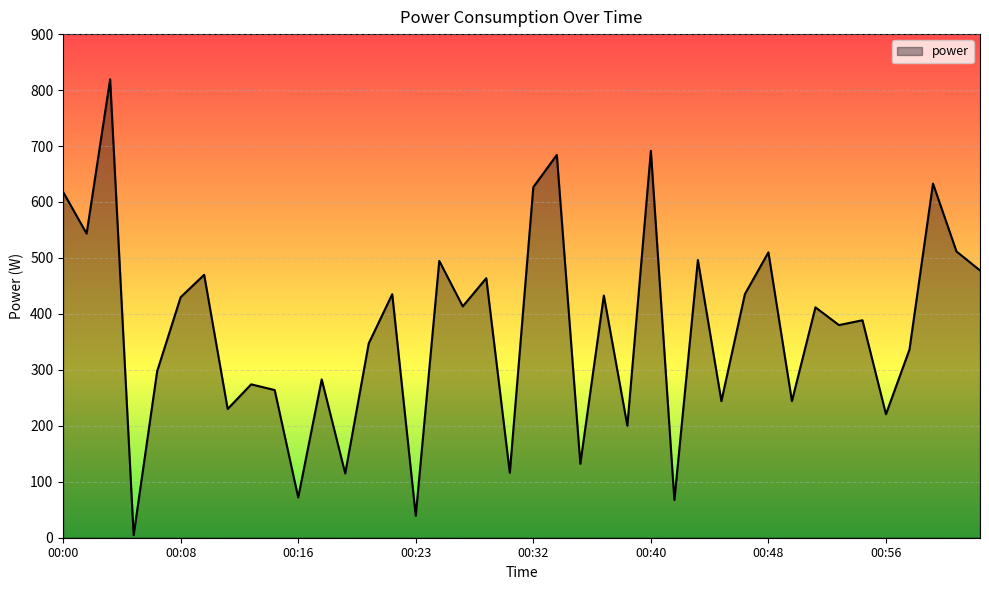

How many distinct data groups are displayed?

1